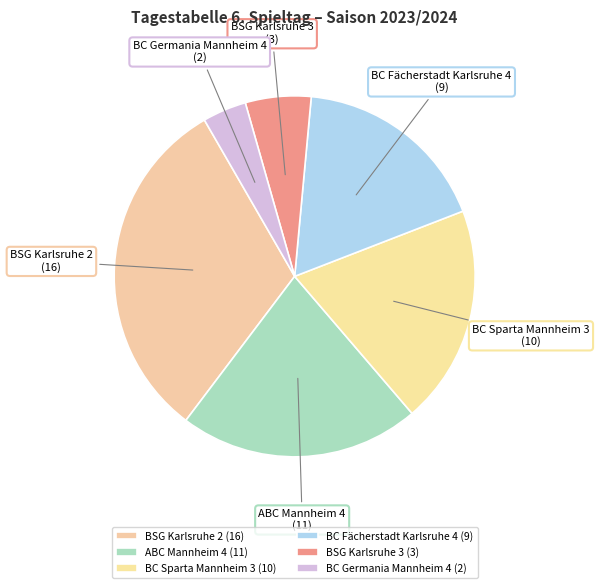

What is the largest slice in the pie chart?

BSG Karlsruhe 2